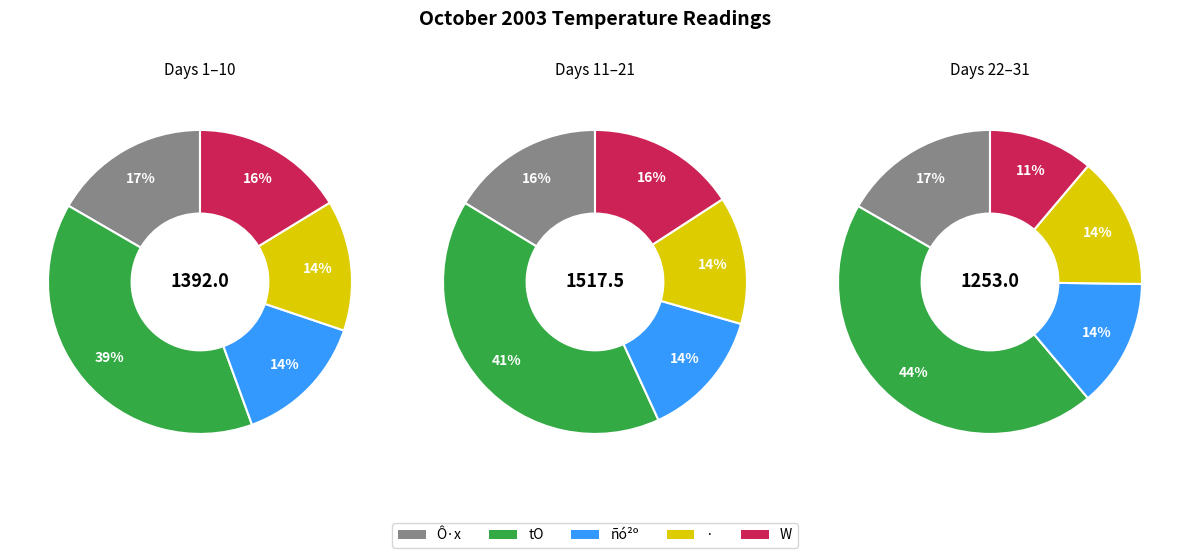

Which series has the largest range (max minus min)?

W